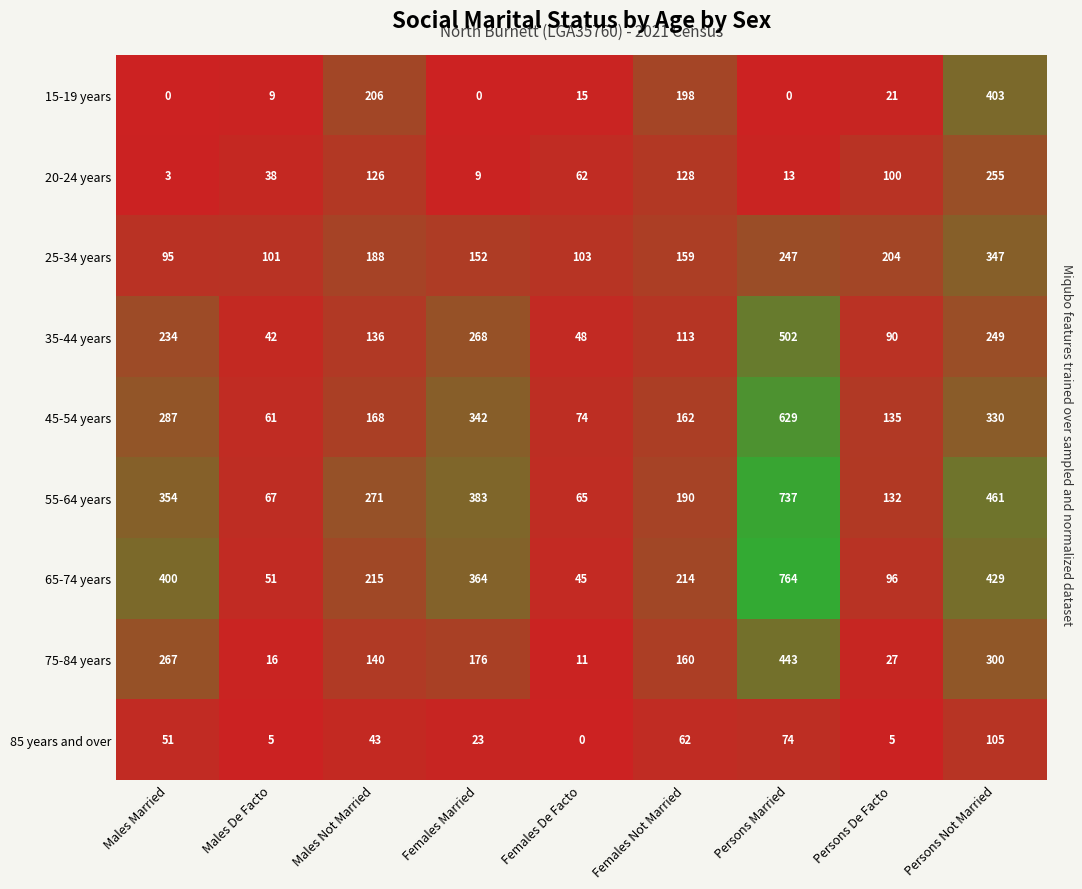

What is the spread (max minus min) of values at Males De Facto?

96